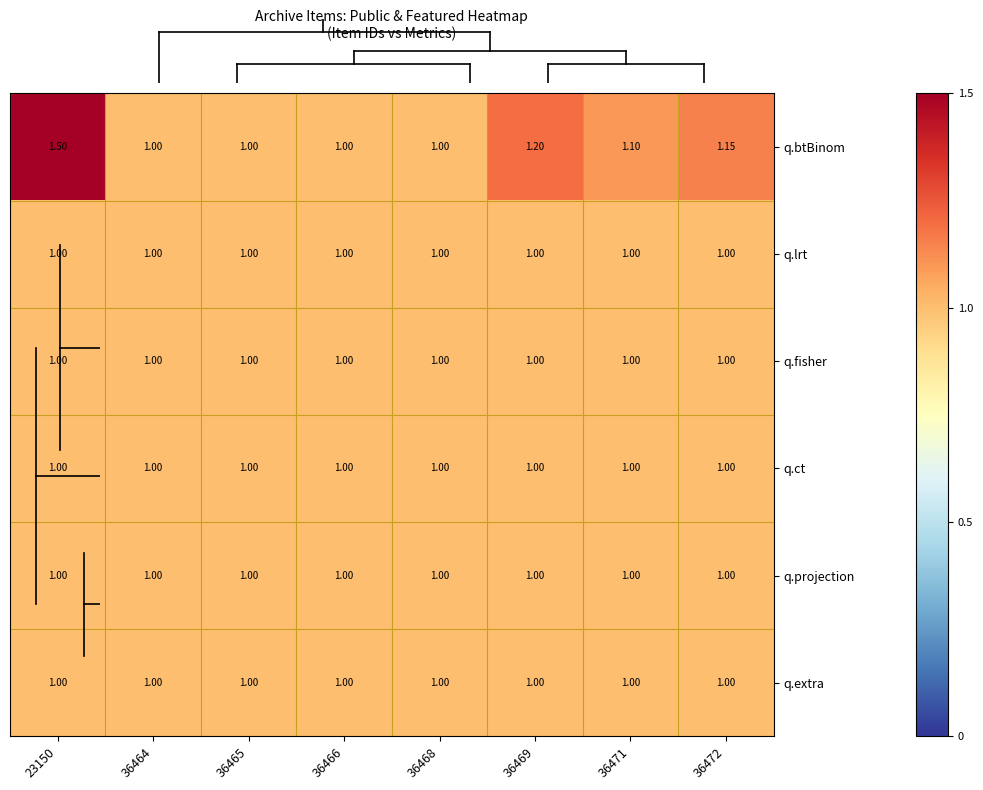

Which series has the largest total across all categories?

q.btBinom